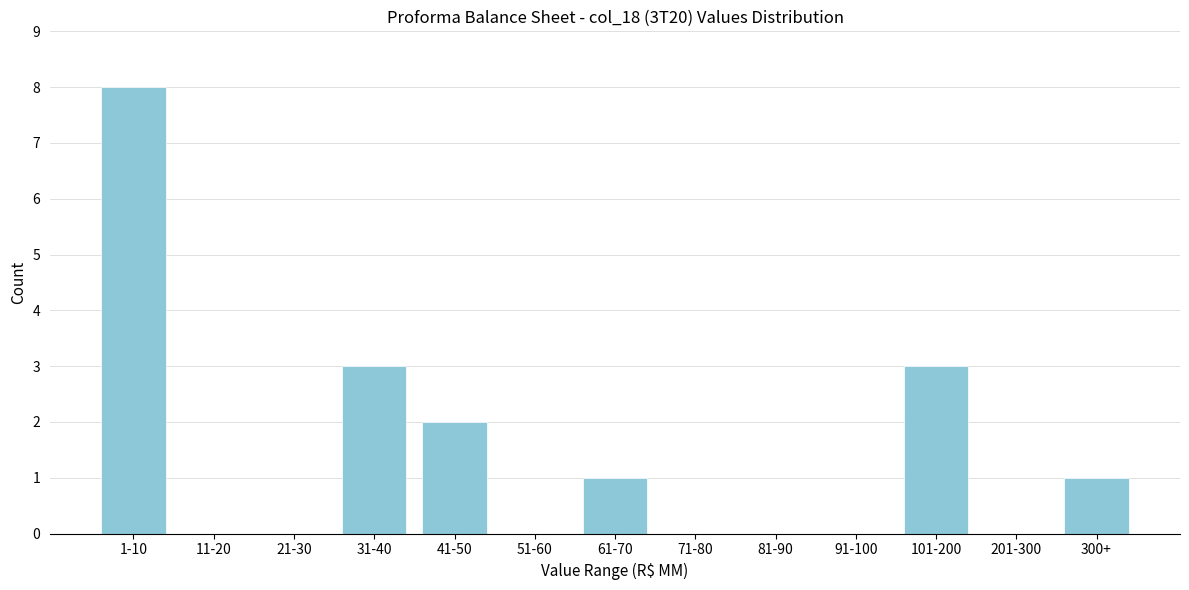

Reading left to right, what are all the values shown in this chart?

1-10=8	11-20=0	21-30=0	31-40=3	41-50=2	51-60=0	61-70=1	71-80=0	81-90=0	91-100=0	101-200=3	201-300=0	300+=1